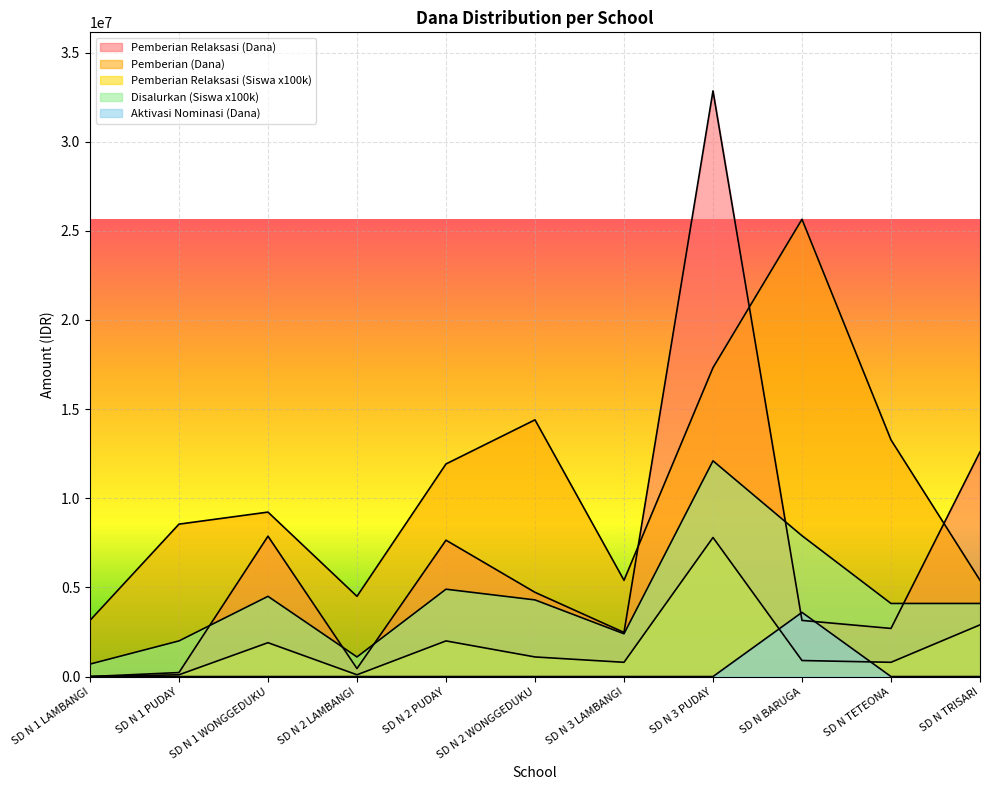

True or false: Pemberian Relaksasi (Siswa) and Disalurkan (Siswa) intersect in this chart.

False